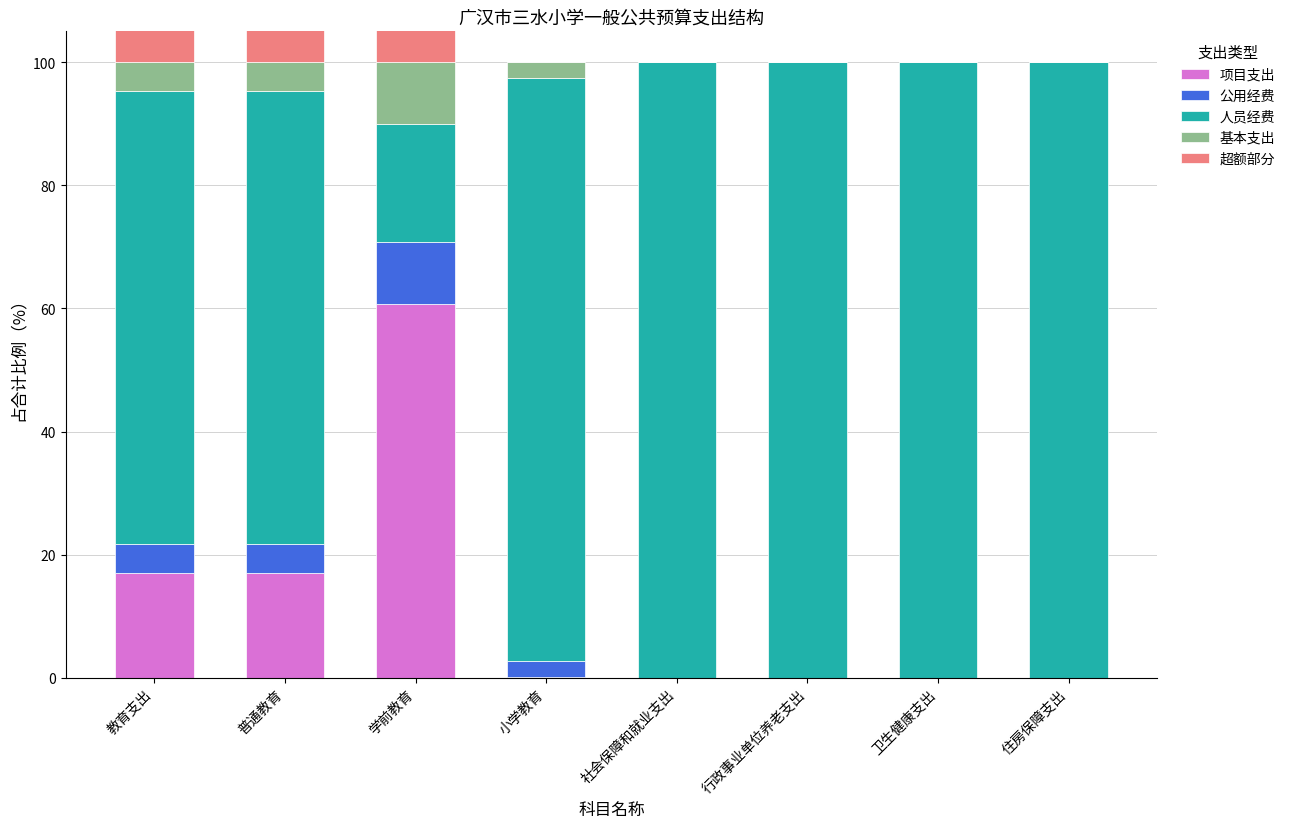

What is the label of the 3rd bar from the right?

行政事业单位养老支出